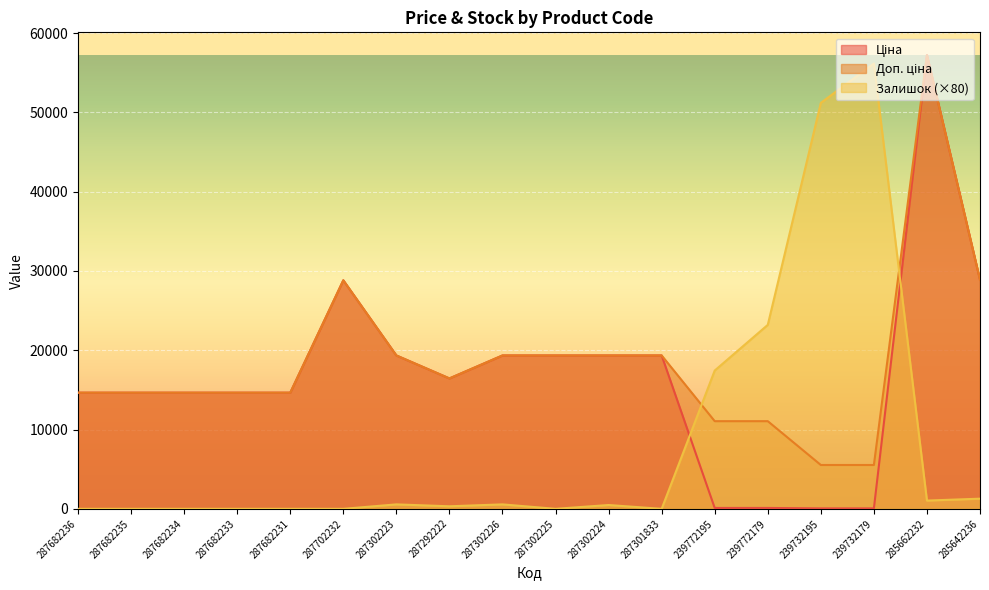

At which category does the chart reach its peak across all series?

285662232